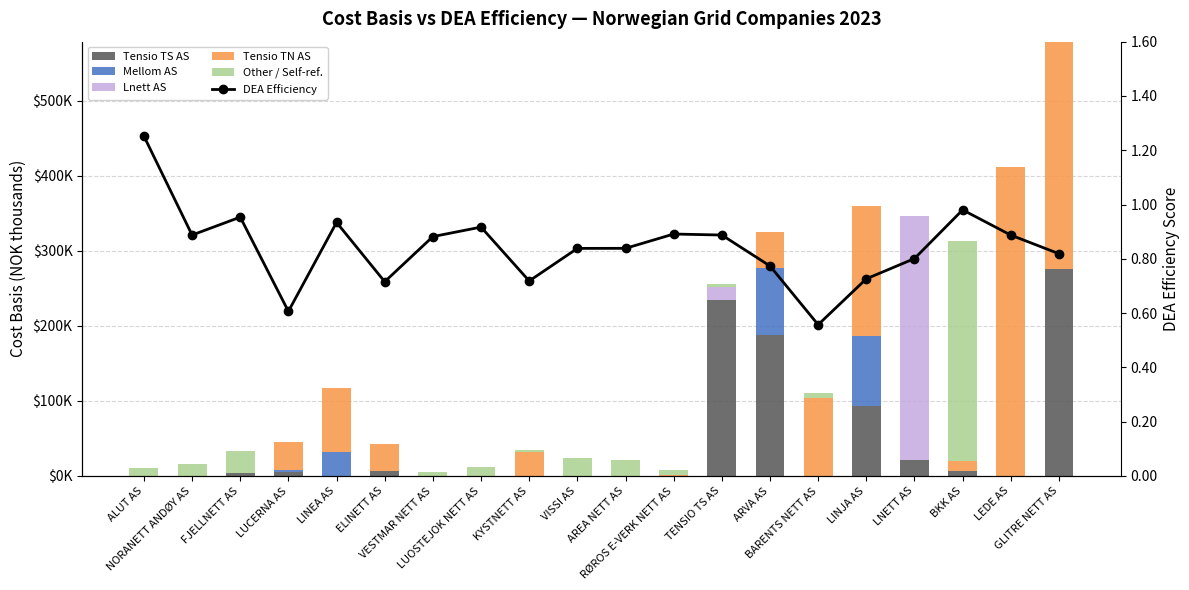

What is the difference between the maximum and second lowest values in the Mellom AS series?

93090.6